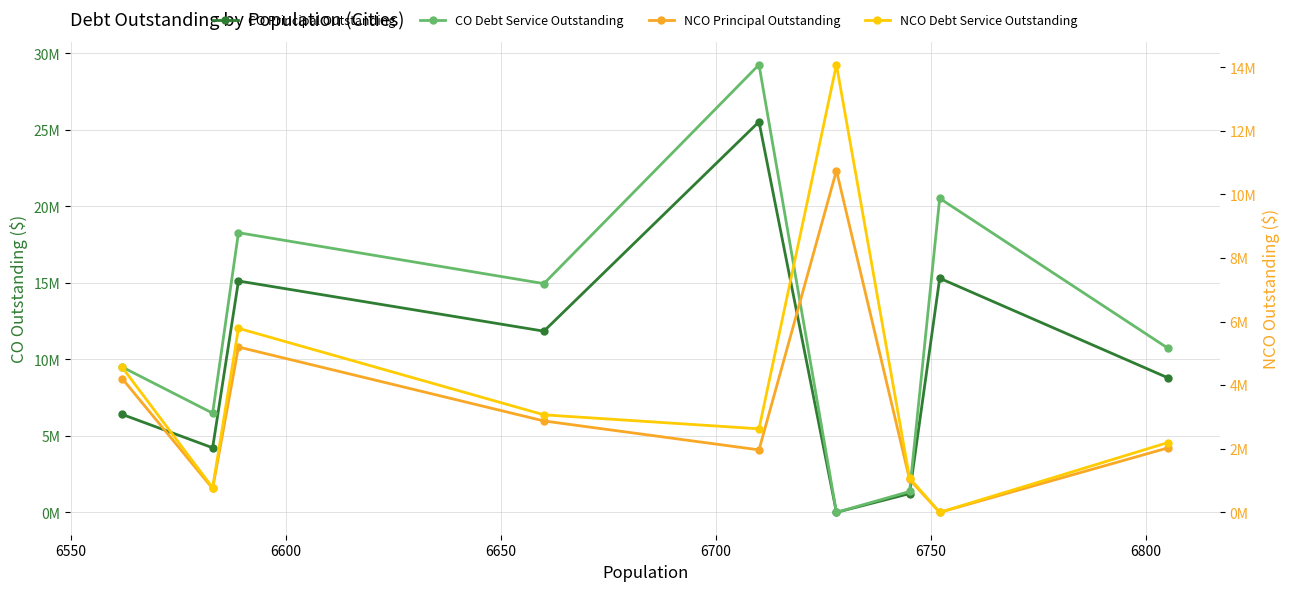

How many positive values does the CO Debt Service Outstanding series have?

8